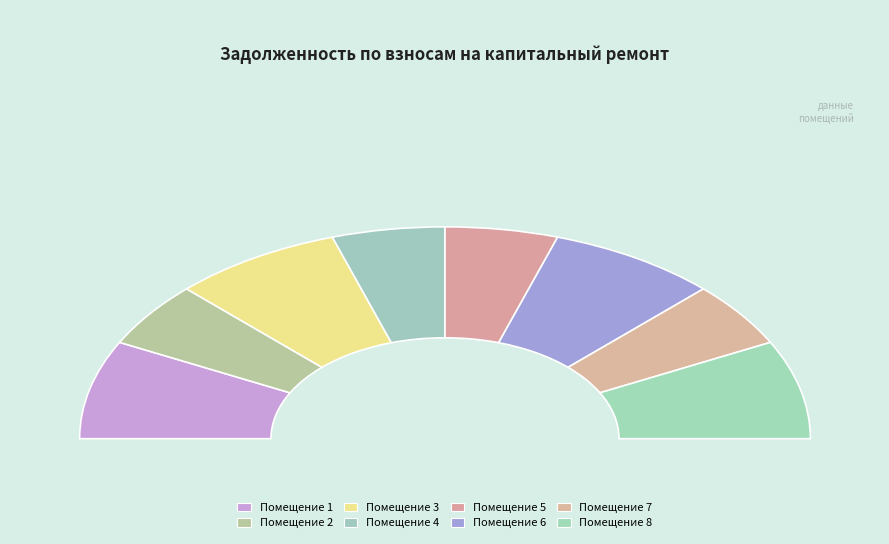

Which has a higher value, 2 or 8?

8